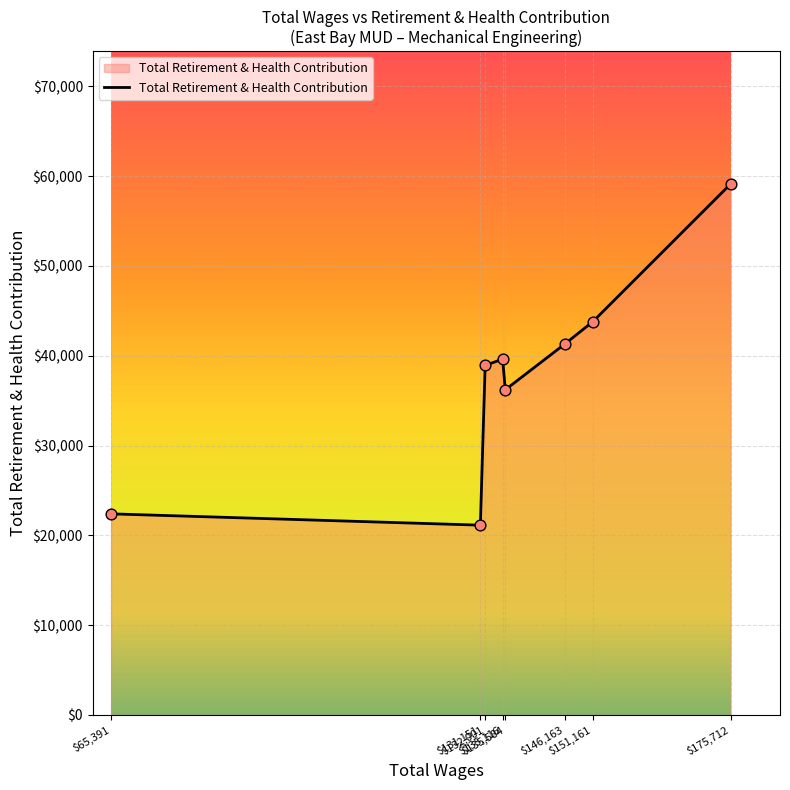

What is the sum of all values?

302521